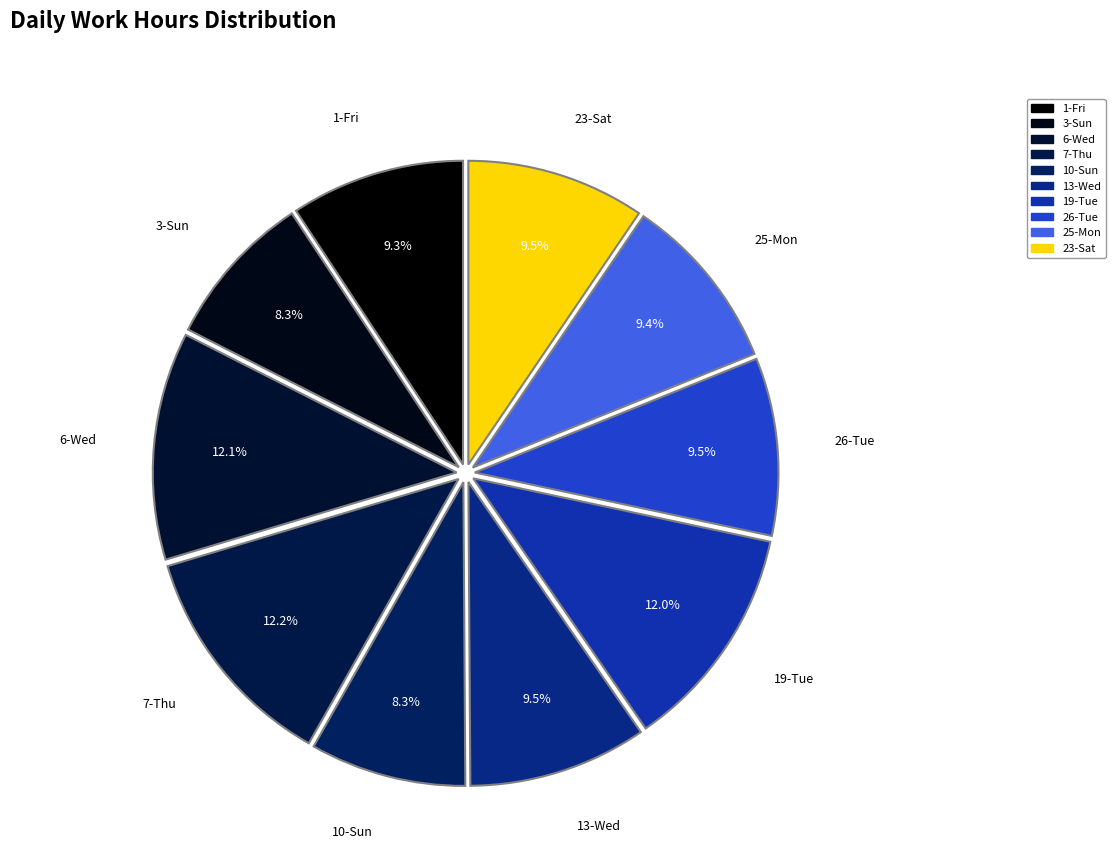

How many segments does this pie chart have?

10